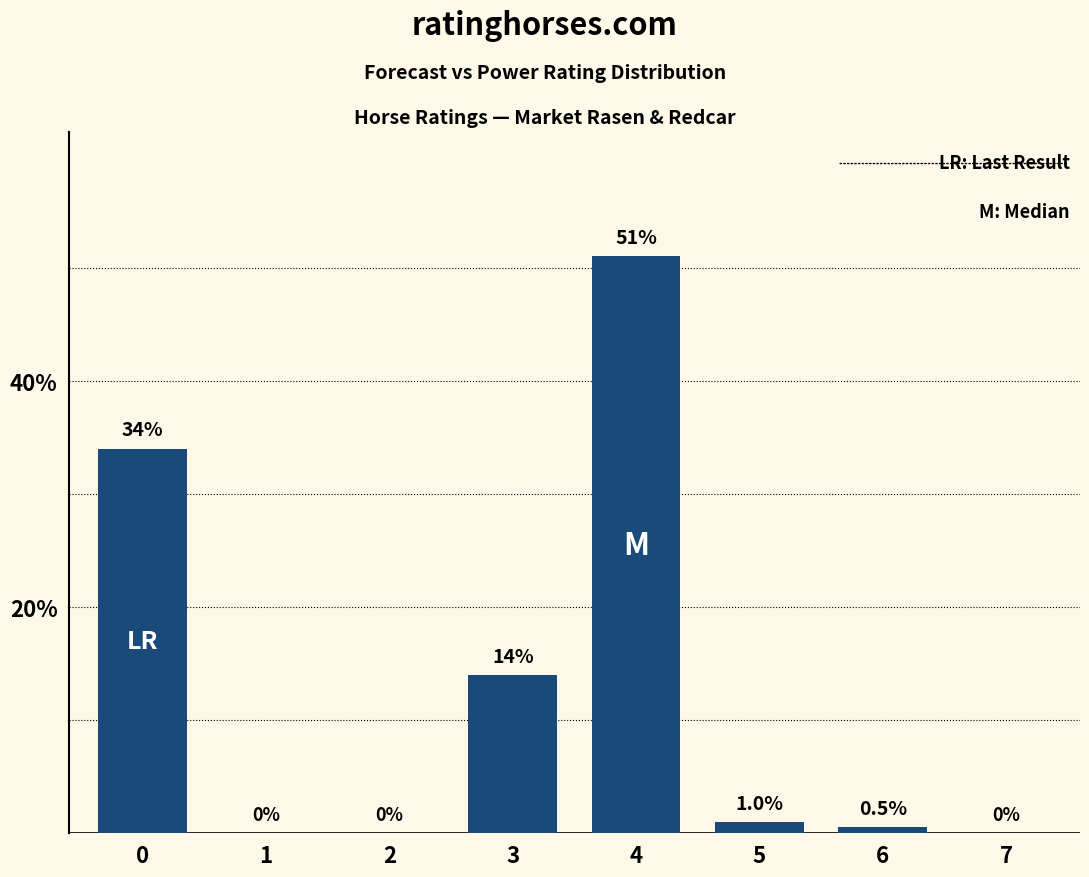

What is the change in value from 1 to 5?

+1.0